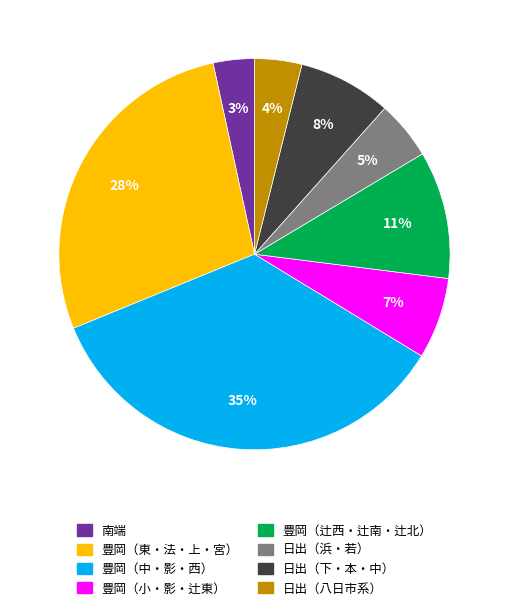

Count the number of slices in the pie.

8